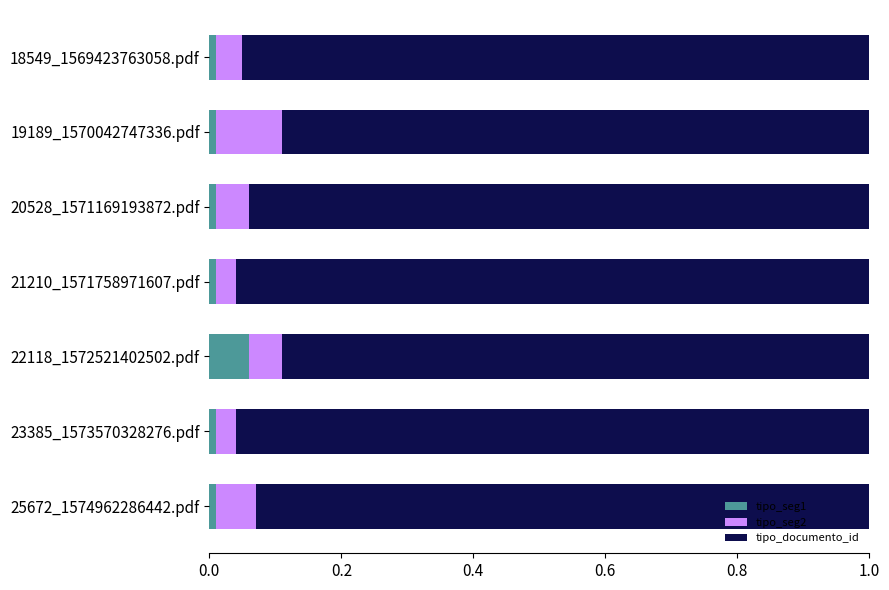

True or false: tipo_seg1 has a value of 0.0 at 25672_1574962286442.pdf.

True